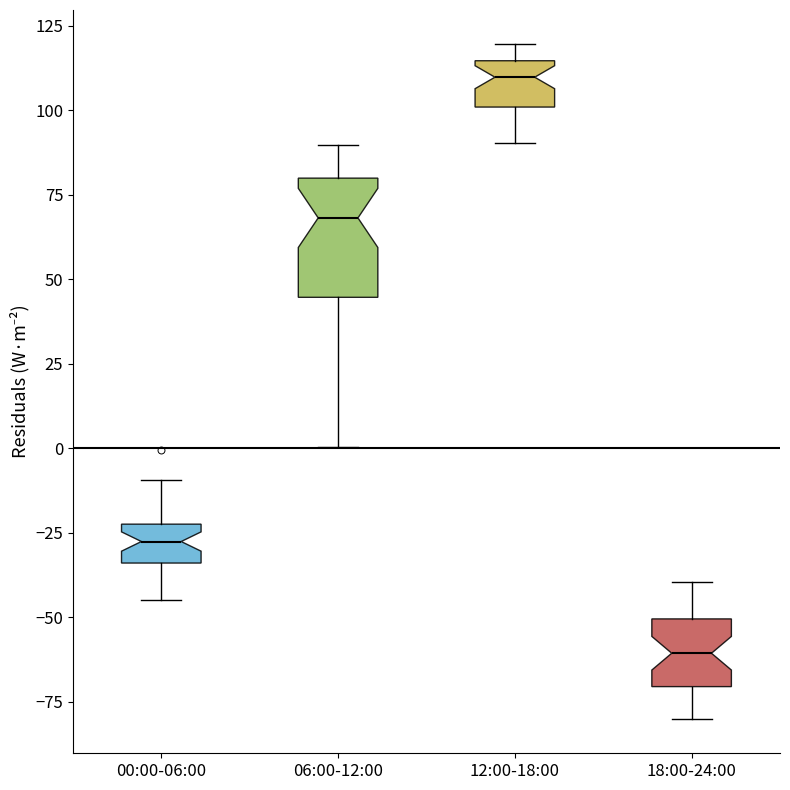

Reading left to right, read every box against the y-axis: the position of its median line, the range the box covers, and the ends of its whiskers. The values are not printed on the chart, so give them approximately, as read against the axis.

00:00-06:00: median -30, box -35 to -20, whiskers -45 to -10
06:00-12:00: median 70, box 45 to 80, whiskers 0 to 90
12:00-18:00: median 110, box 100 to 115, whiskers 90 to 120
18:00-24:00: median -60, box -70 to -50, whiskers -80 to -40